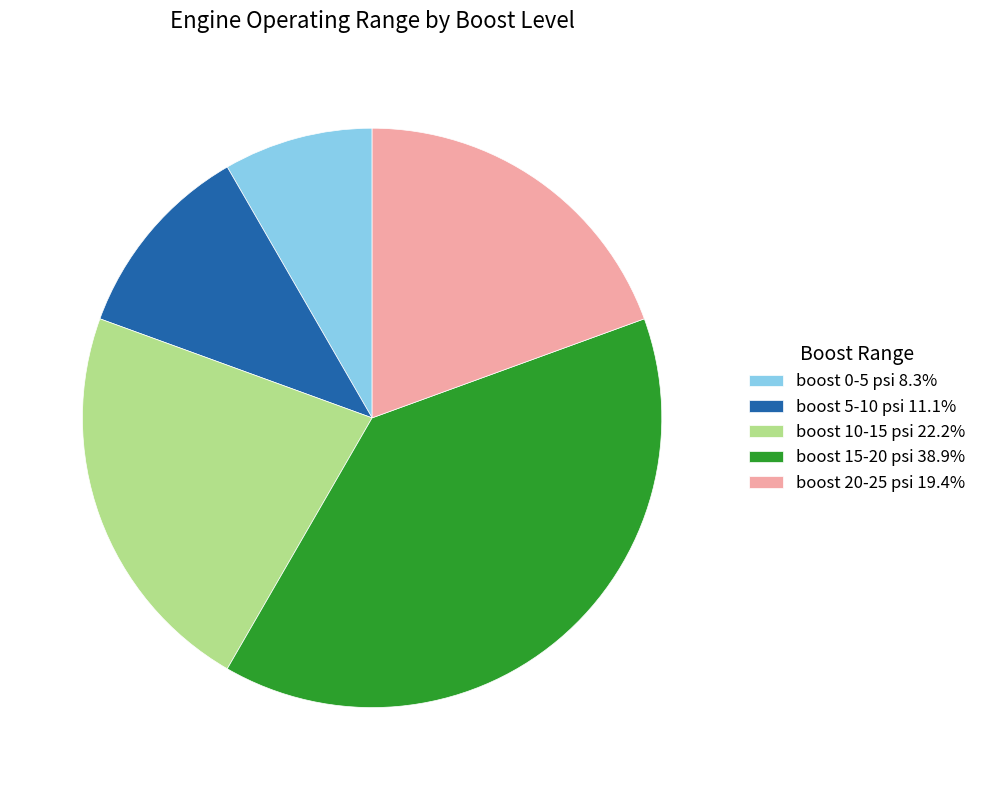

What is the ratio of the value at boost 0-5 psi 8.3% to the value at boost 5-10 psi 11.1%?

0.7